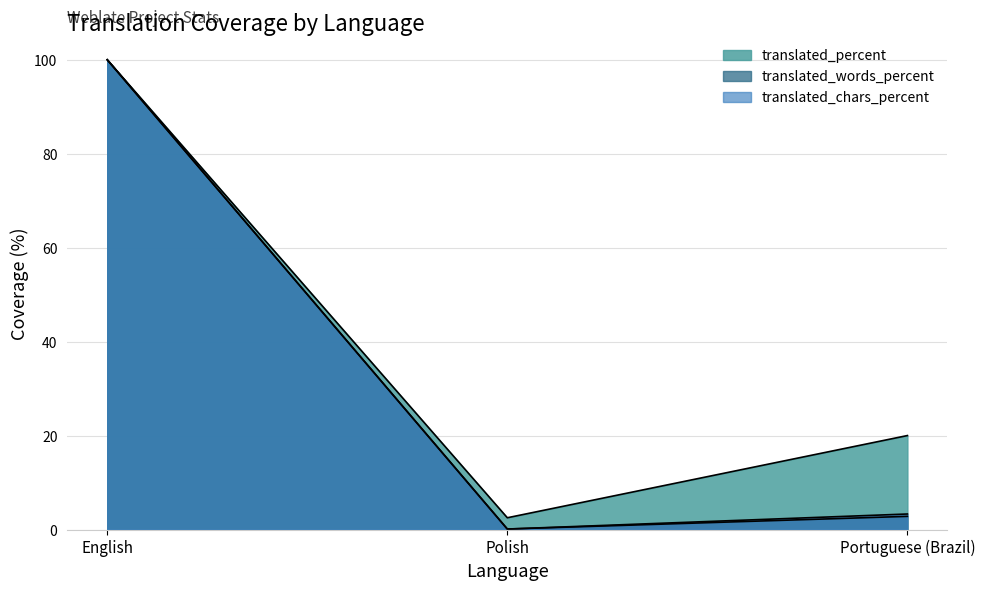

What is the label of the 3rd point from the left?

Portuguese (Brazil)